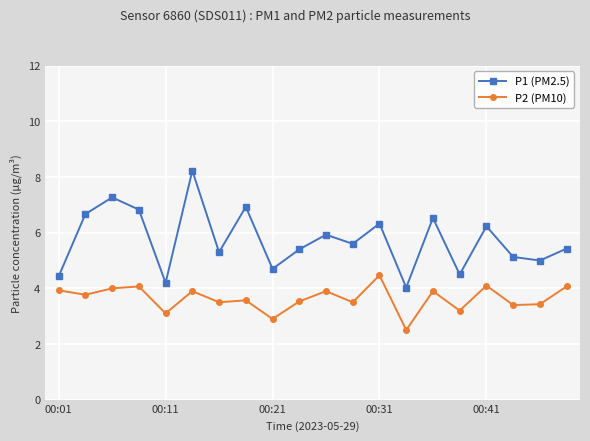

What is the difference between the maximum and second lowest values in the P2 (PM10) series?

1.6